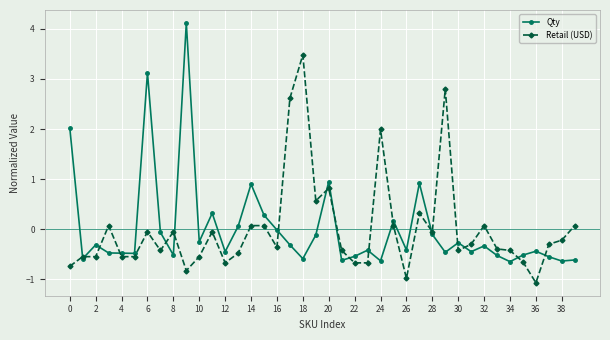

What is the smallest value displayed?

-1.1